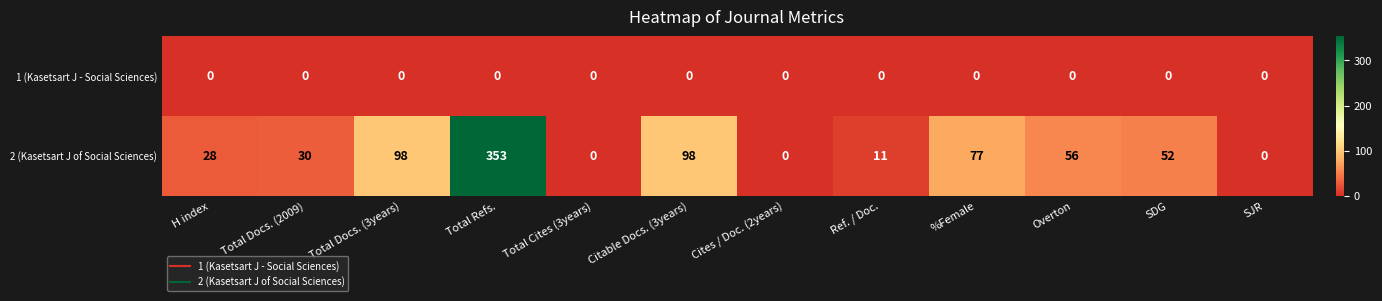

Rank the series by their maximum value, from lowest to highest.

1 (Kasetsart J - Social Sciences), 2 (Kasetsart J of Social Sciences)